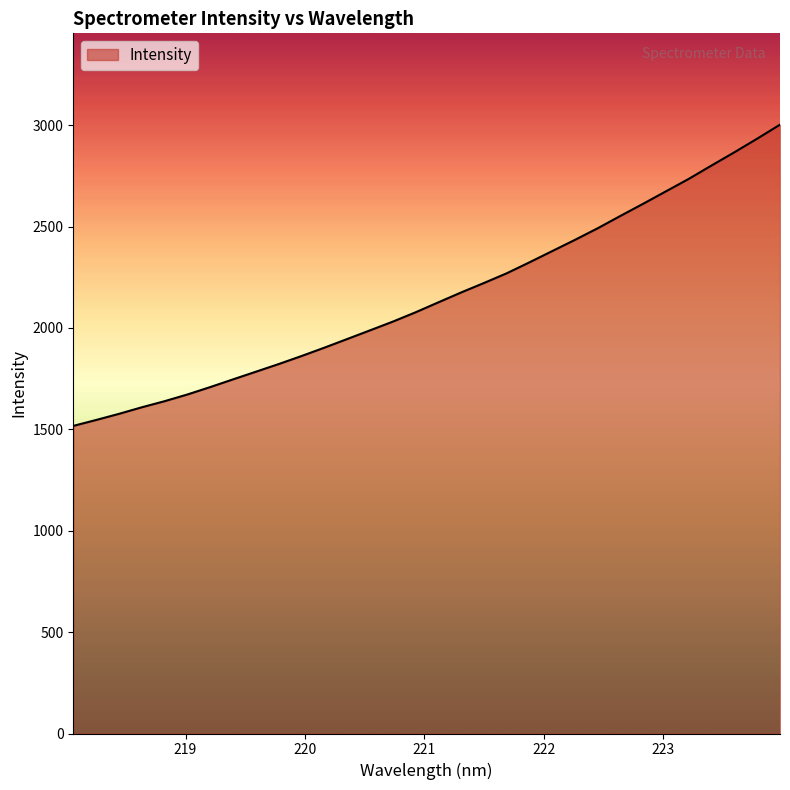

What is the greatest value displayed?

3002.7